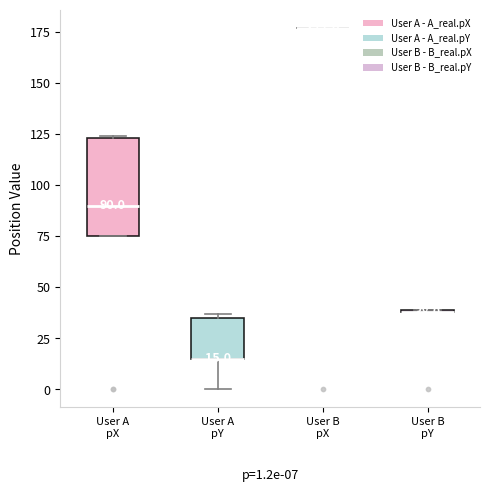

Comparing the boxes themselves (not the whiskers), which one is the tallest?

User A pX